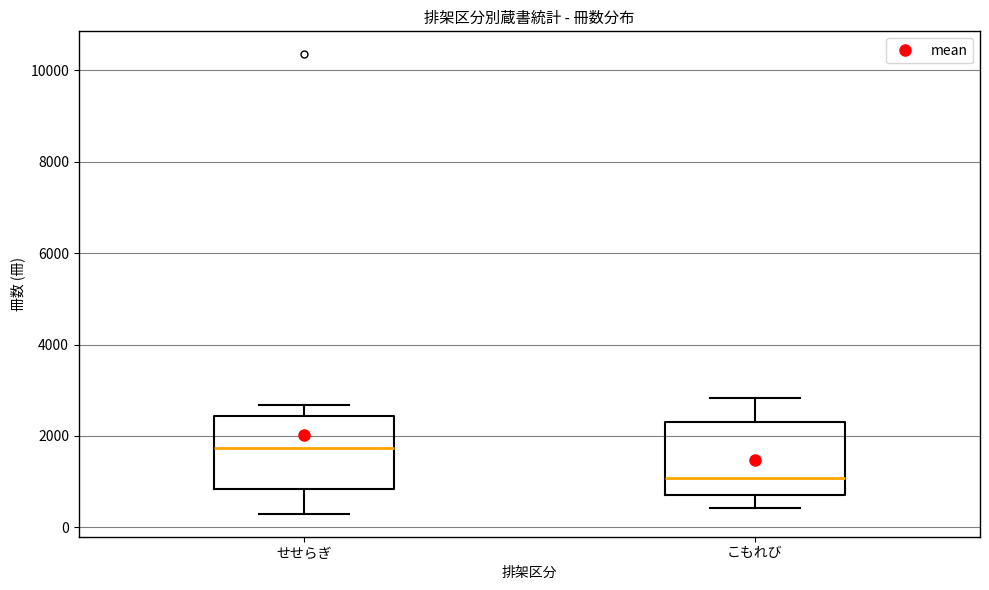

Reading left to right, transcribe this box plot: for each box, give where its median line is, the range the box spans, and where its two whiskers end, as read against the y-axis. The values are not printed on the chart, so give them approximately, as read against the axis.

せせらぎ: median 1800, box 800 to 2400, whiskers 200 to 2600
こもれび: median 1000, box 800 to 2200, whiskers 400 to 2800